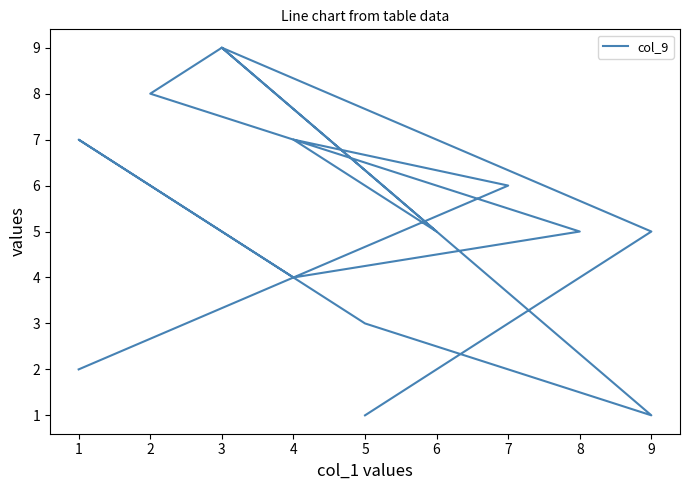

What is the difference between the second highest and second lowest values?

8